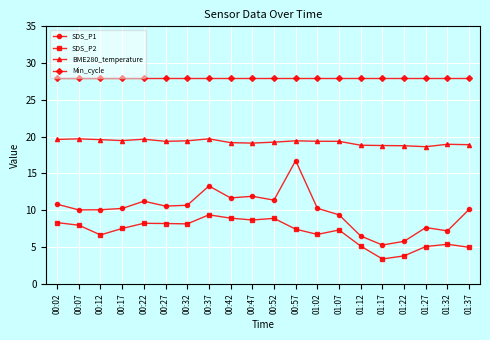

True or false: SDS_P1 has a value of 11.7 at 00:42.

True